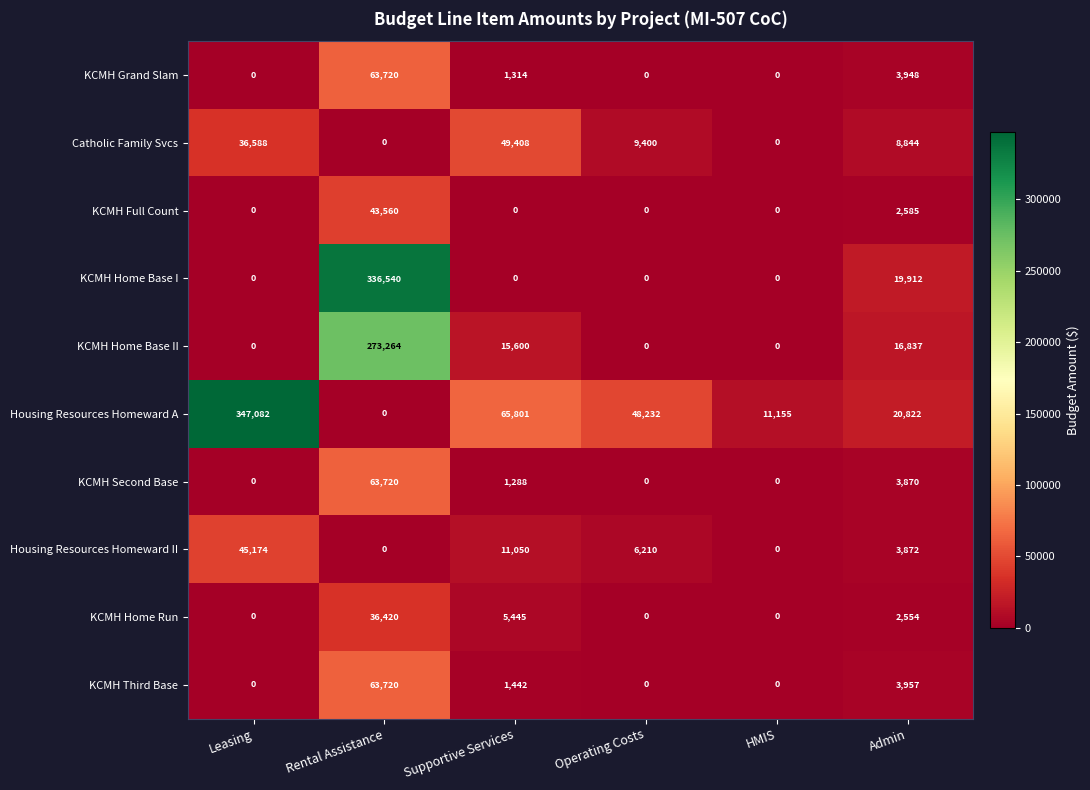

True or false: KCMH Home Base II has a value of 273264 at Rental Assistance.

True